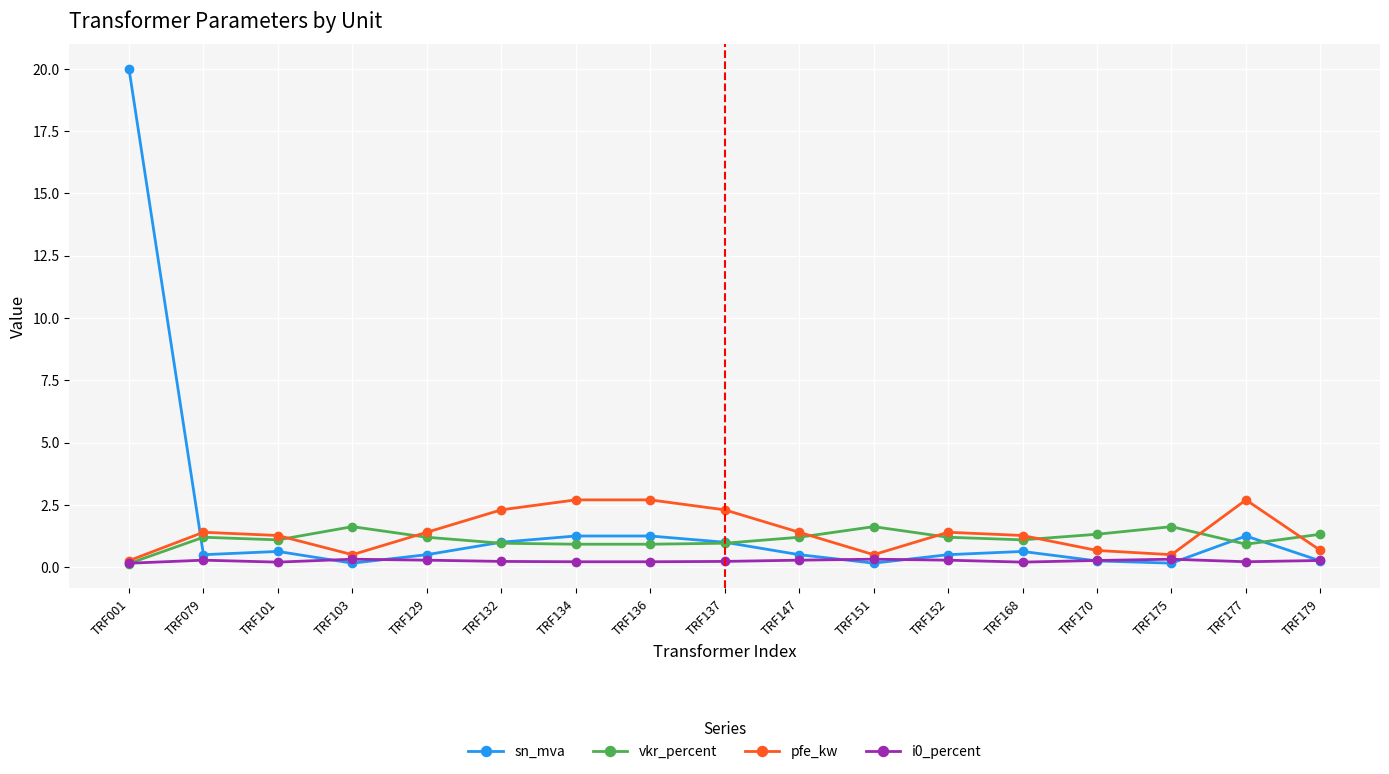

Which series has the largest range (max minus min)?

sn_mva